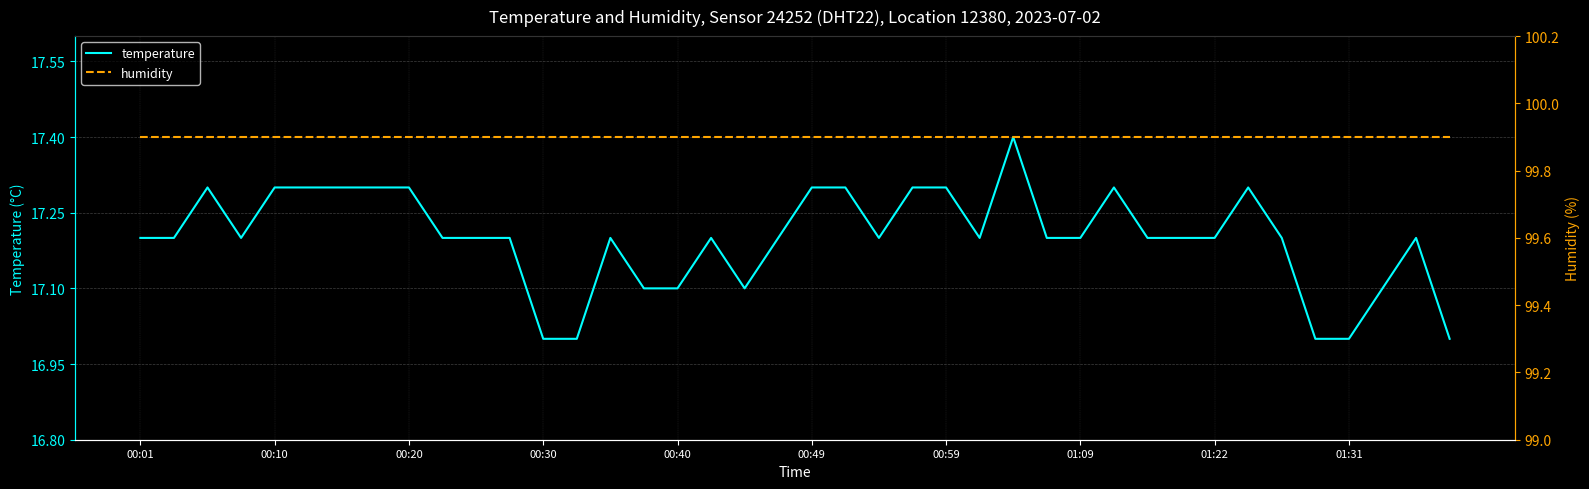

Between 15 and 00:10, which is larger?

00:10